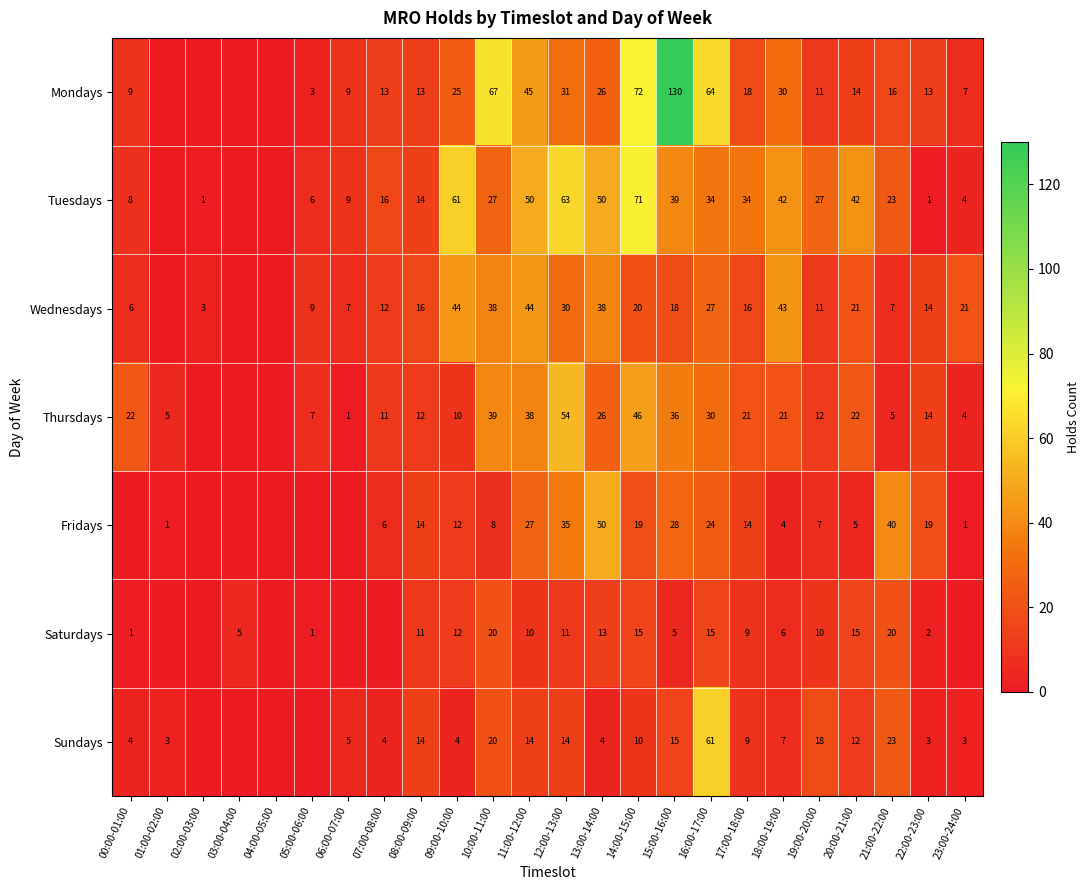

The value of Mondays at 08:00-09:00 is 23. True or false?

False